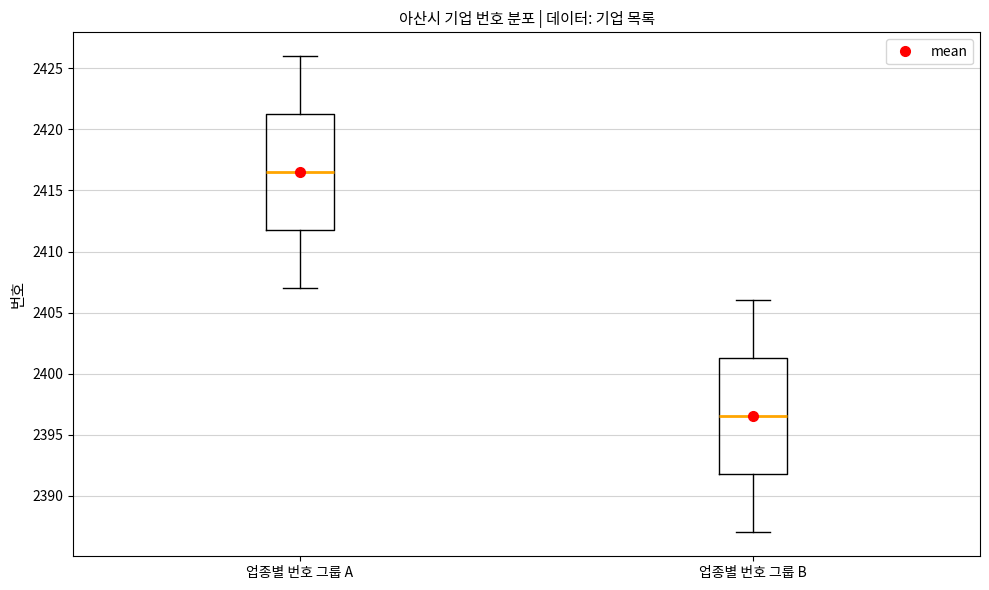

Reading left to right, read every box against the y-axis: the position of its median line, the range the box covers, and the ends of its whiskers. The values are not printed on the chart, so give them approximately, as read against the axis.

업종별 번호 그룹 A: median 2416.5, box 2412.0 to 2421.5, whiskers 2407.0 to 2426.0
업종별 번호 그룹 B: median 2396.5, box 2392.0 to 2401.5, whiskers 2387.0 to 2406.0